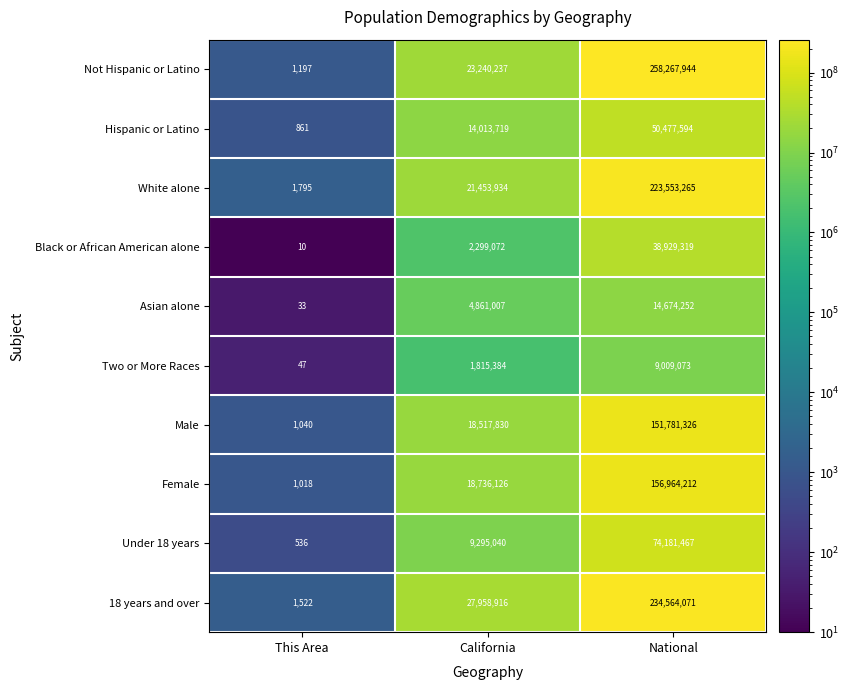

Which label corresponds to the largest value in the chart?

National